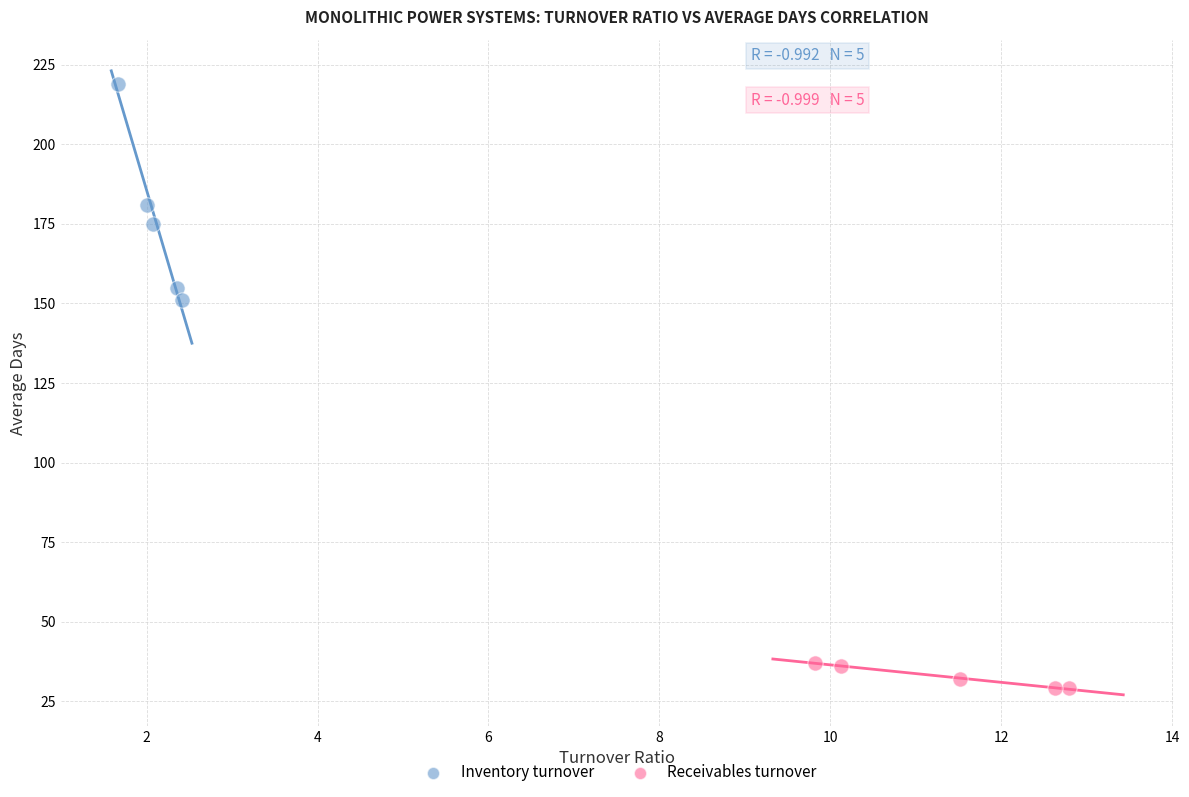

What are all the series names shown in the legend?

Inventory turnover, Receivables turnover